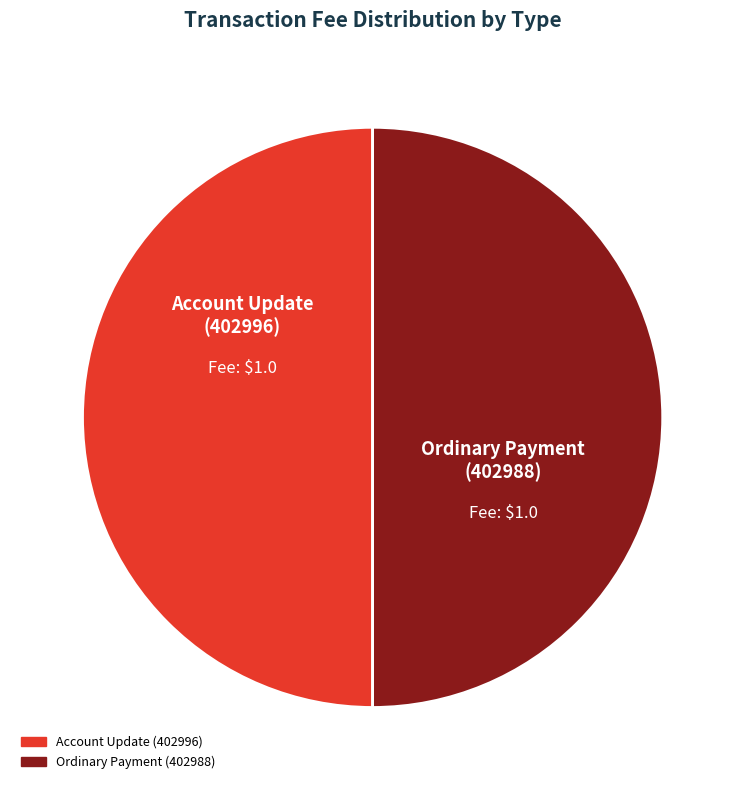

The Ordinary Payment (402988) slice represents 42% of the pie. True or false?

False